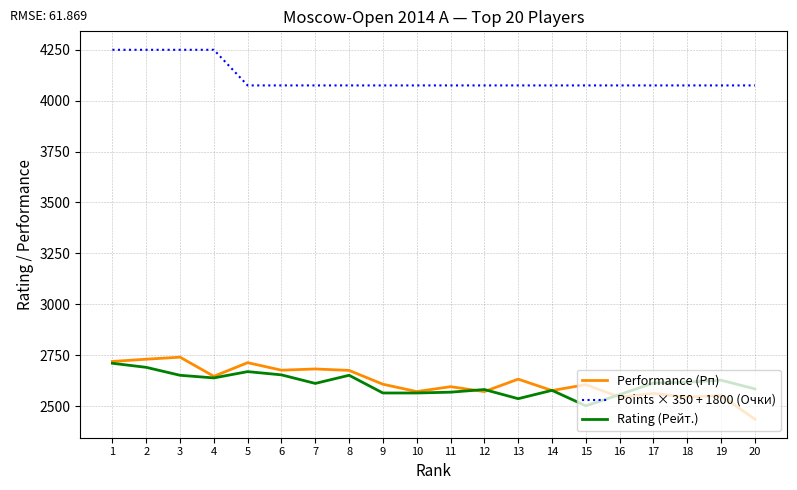

What is the difference between the maximum and minimum values in the Performance (Рп) series?

305